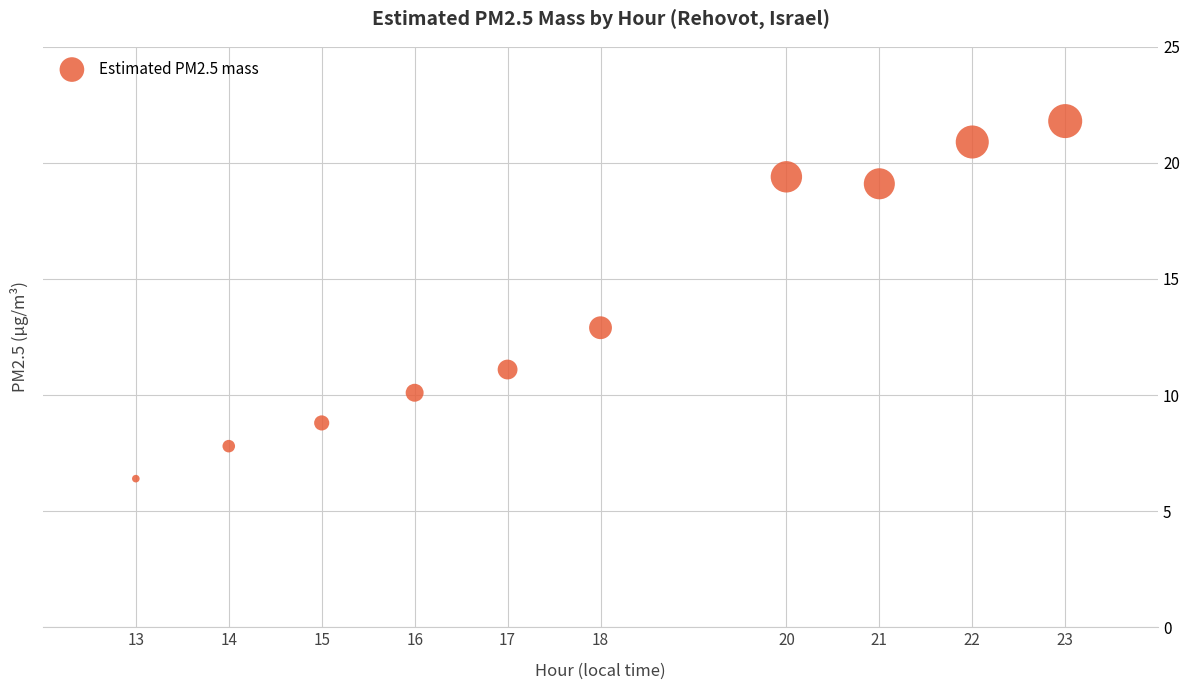

What Y value in the scatter plot is closest to 14?

12.9